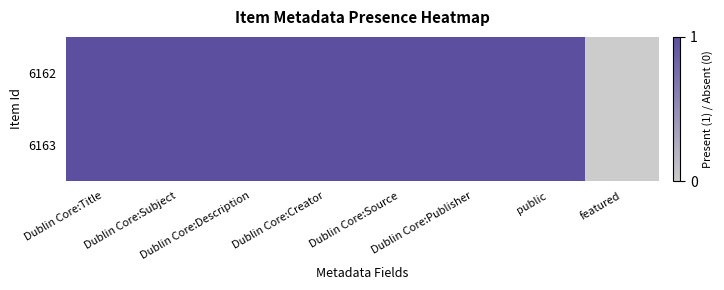

Which series has the largest range (max minus min)?

6162